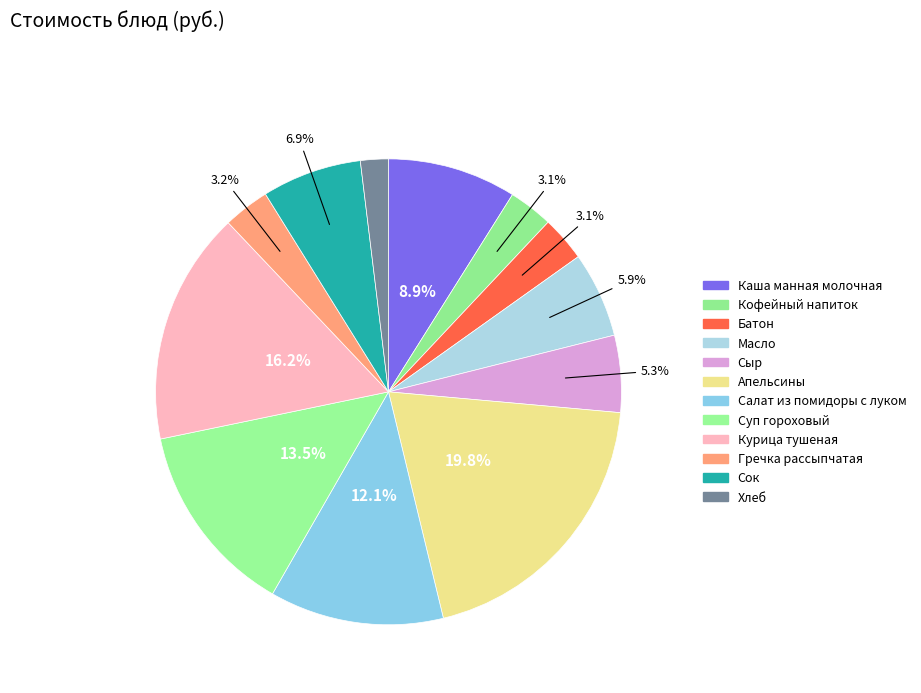

What is the largest slice in the pie chart?

Апельсины